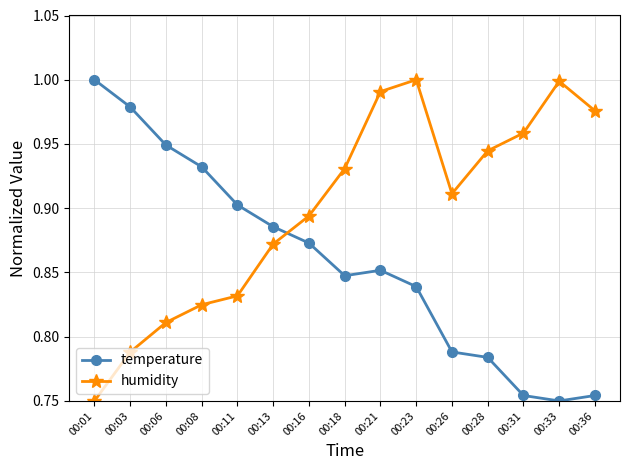

True or false: humidity has a value of 0.9 at 00:18.

True